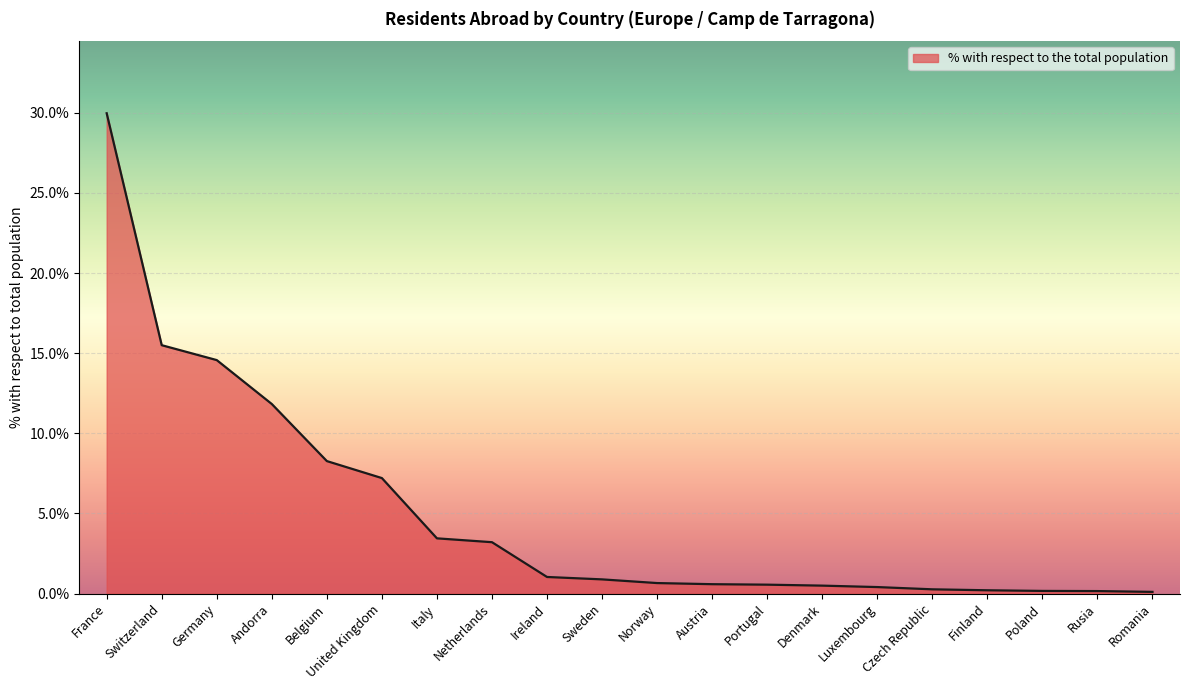

What is the difference between the maximum and minimum values?

29.9